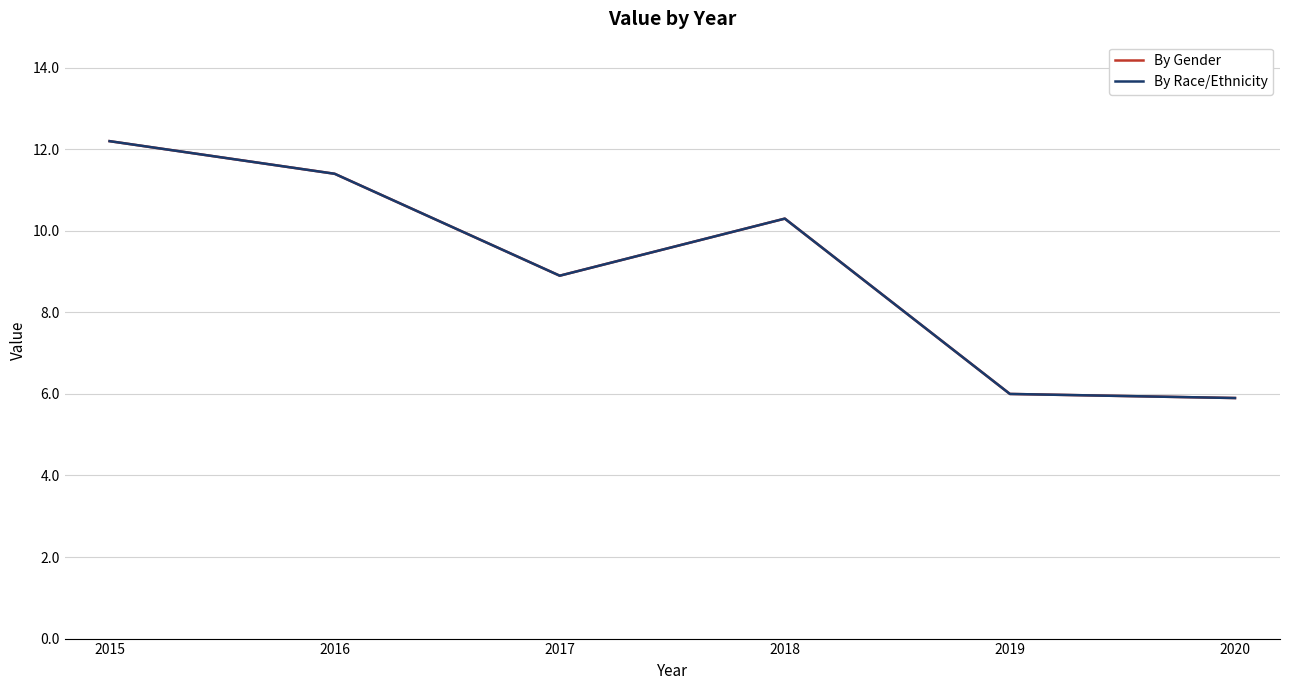

True or false: By Race/Ethnicity and By Gender cross at least once.

False